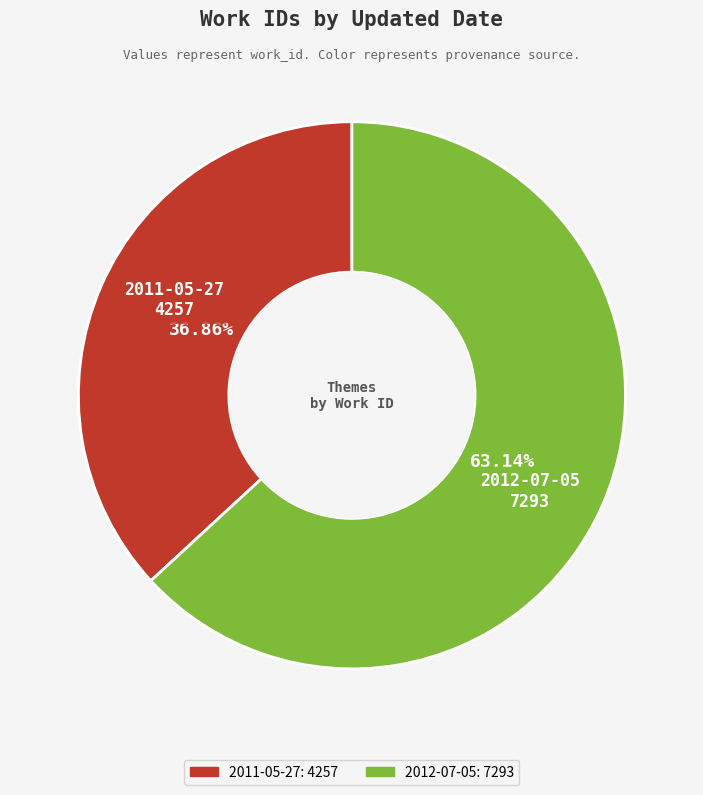

The 2012-07-05 slice represents 50% of the pie. True or false?

False